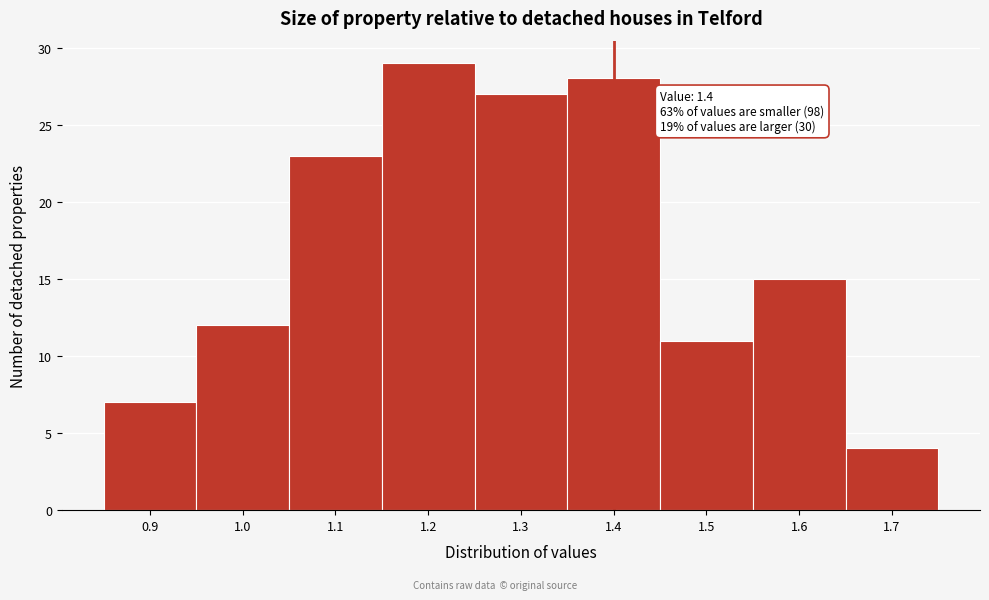

Over which range of the x-axis is the bar tallest?

1.15 to 1.25